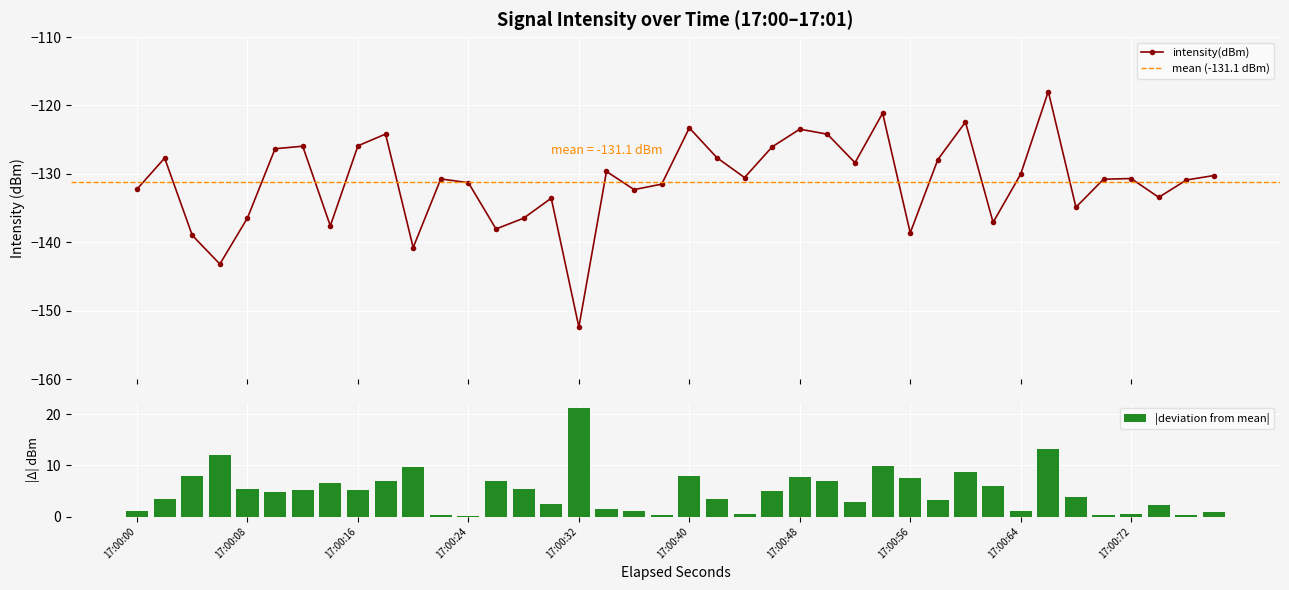

What is the value of the intensity(dBm) point at the 24th from the left?

-126.0